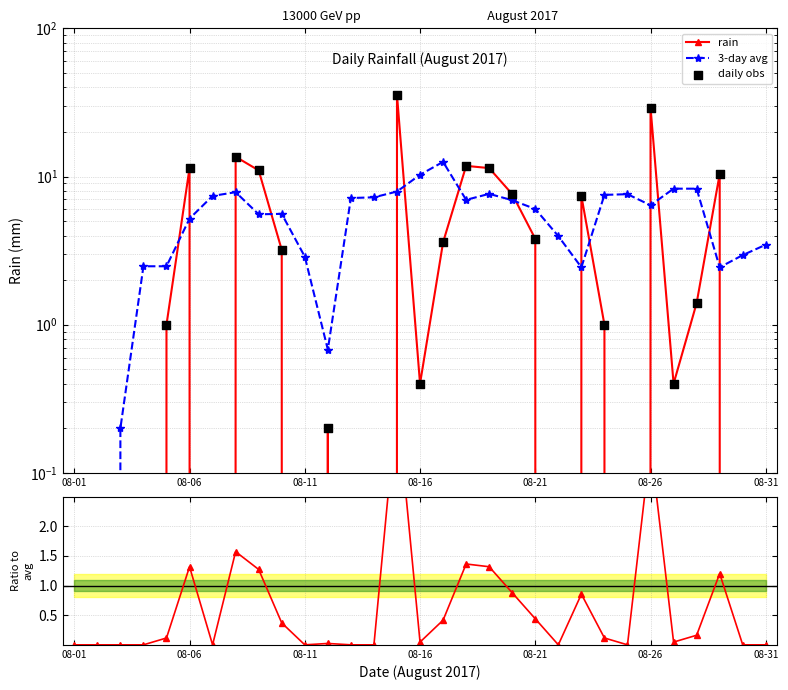

Is the value of rain at 14 greater than the value of rain / avg at 30?

Yes